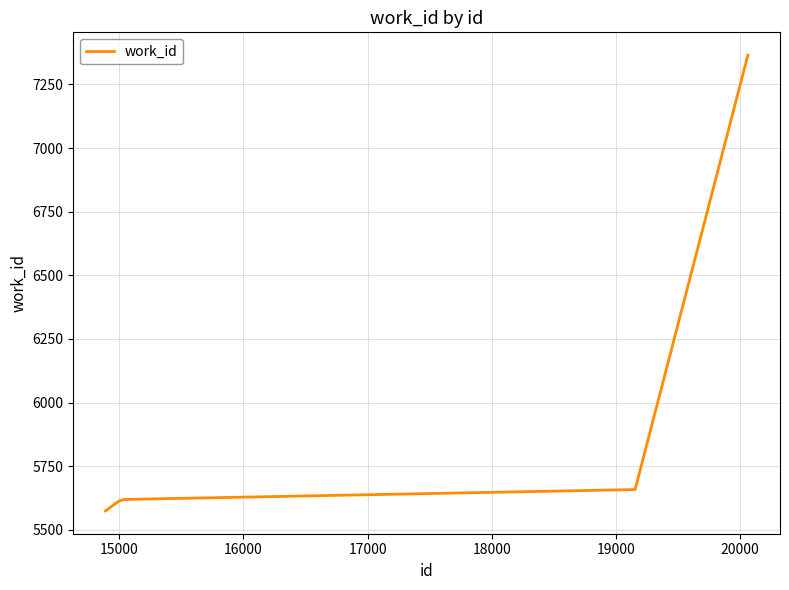

True or false: there are more than 1 points higher than both neighbors.

False